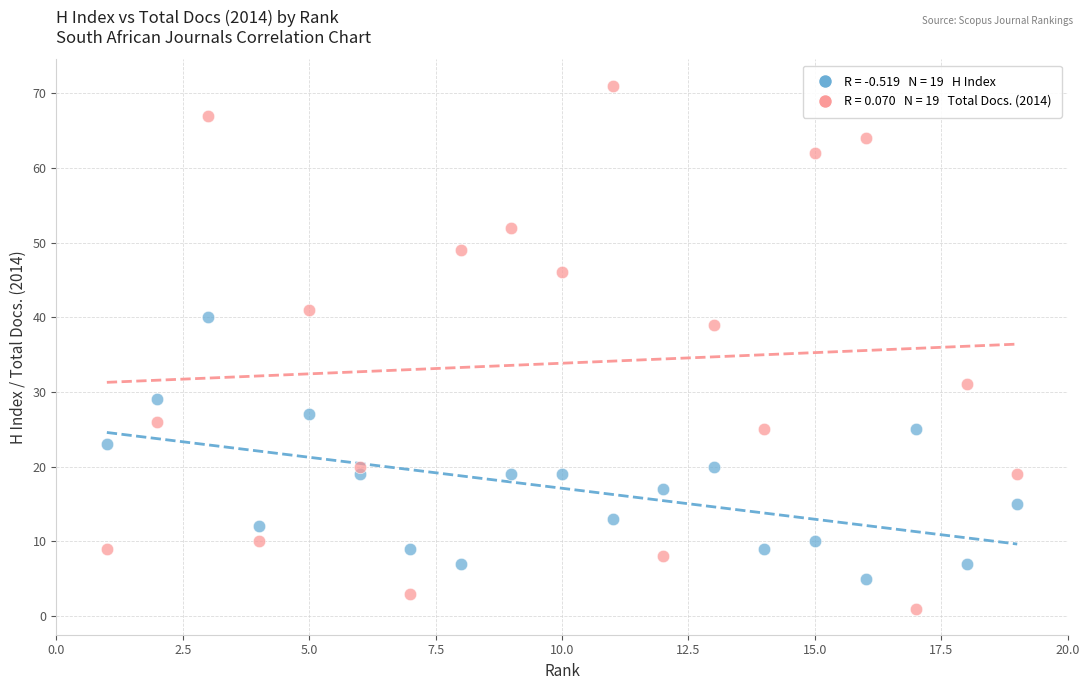

Across all data points, what is the range of Y values (max minus min)?

70